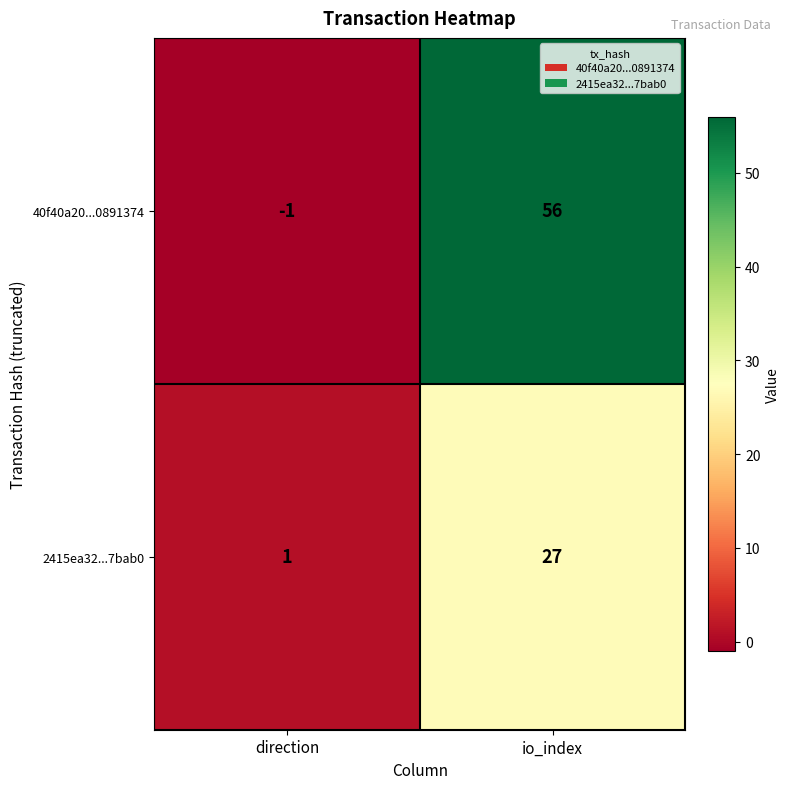

List the series in order of their overall mean, lowest first.

2415ea32...7bab0, 40f40a20...0891374